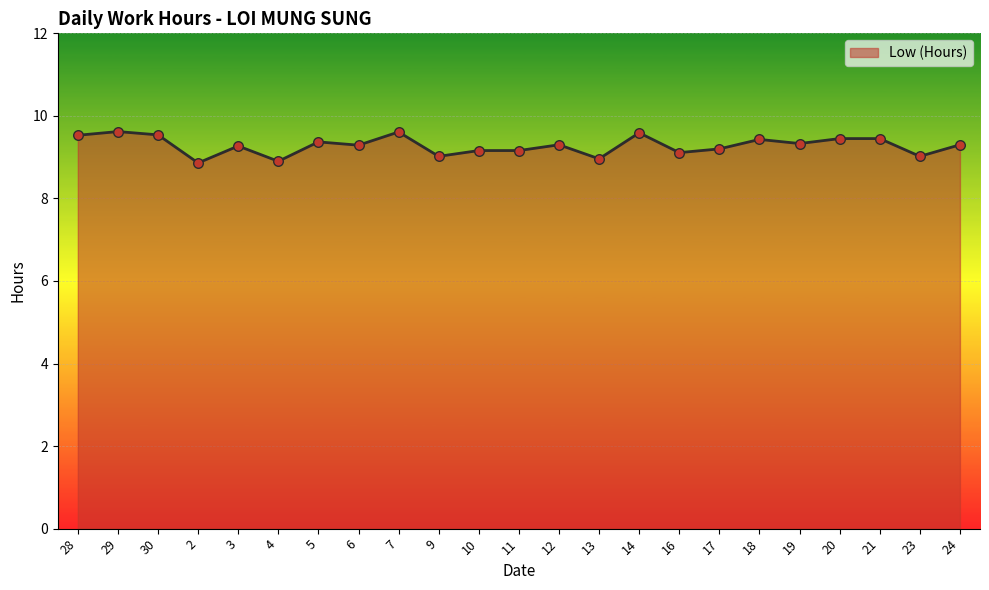

What is the ratio of the value at 3 to the value at 14?

1.0